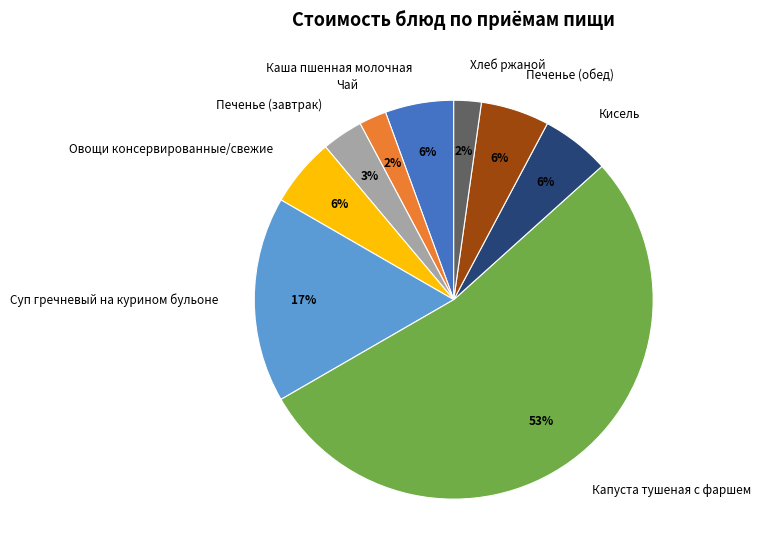

Which has a higher value, Печенье (завтрак) or Суп гречневый на курином бульоне?

Суп гречневый на курином бульоне